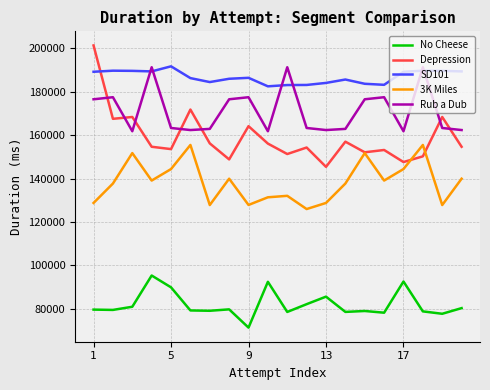

True or false: Depression and No Cheese cross at least once.

False